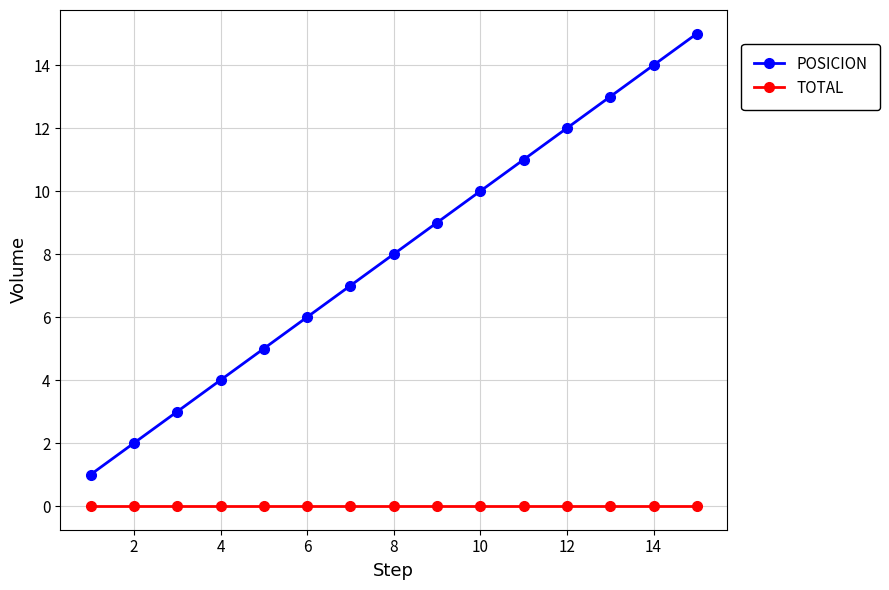

Reading left to right, list all the values displayed in this chart.

POSICION: 1	2	3	4	5	6	7	8	9	10	11	12	13	14	15
TOTAL: 0	0	0	0	0	0	0	0	0	0	0	0	0	0	0